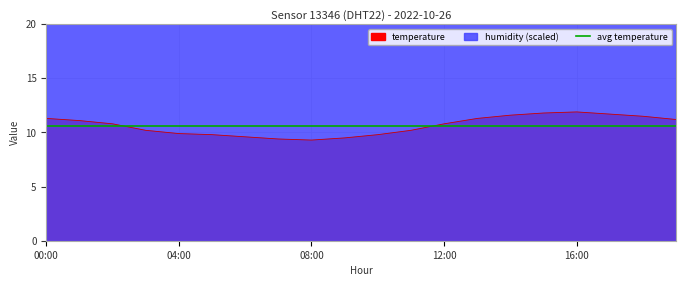

What is the sum of the values at 01:00 and 03:00?

21.3